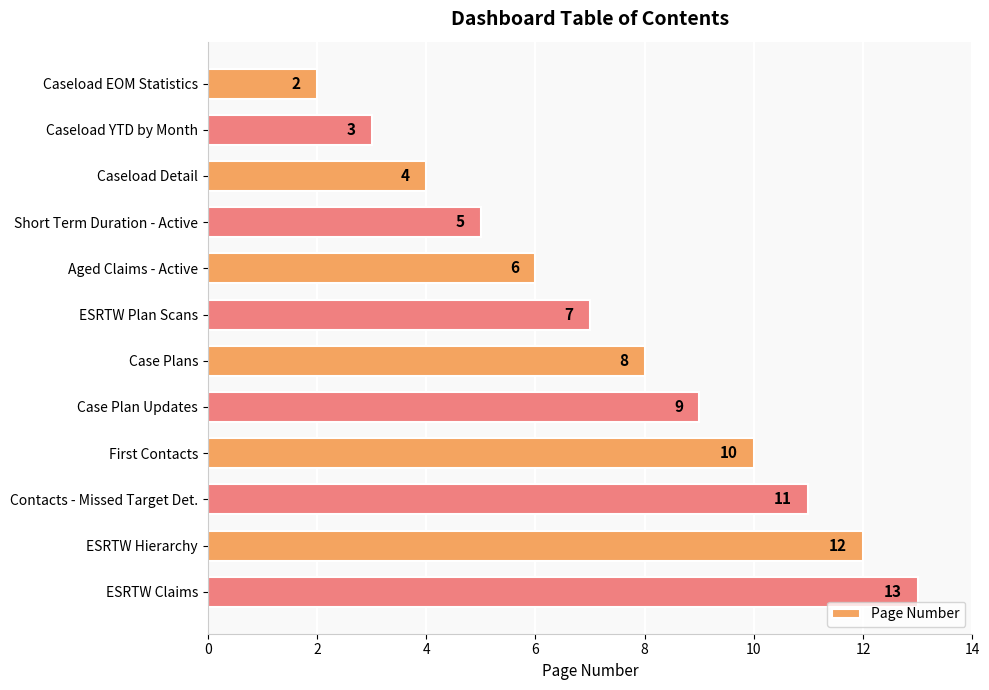

List the labels in order of value, smallest first.

Caseload EOM Statistics, Caseload YTD by Month, Caseload Detail, Short Term Duration - Active, Aged Claims - Active, ESRTW Plan Scans, Case Plans, Case Plan Updates, First Contacts, Contacts - Missed Target Det., ESRTW Hierarchy, ESRTW Claims